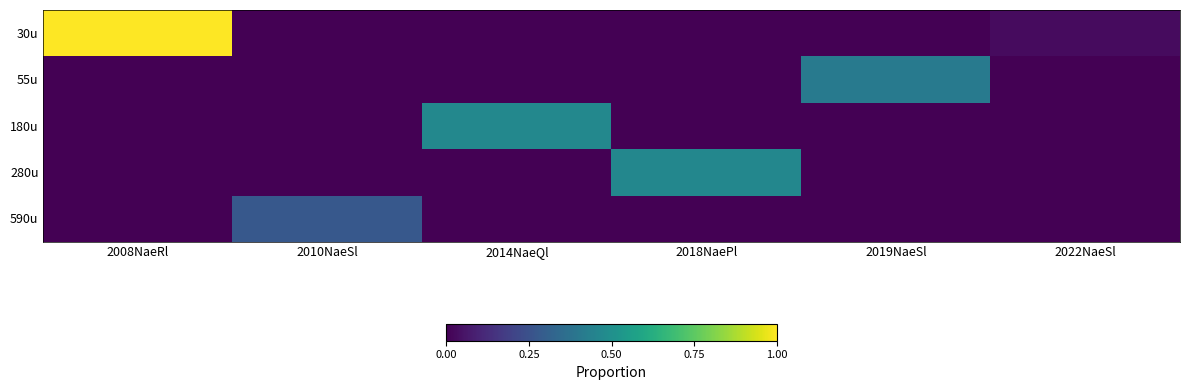

List the series in order of their peak value, highest first.

30u, 180u, 280u, 55u, 590u